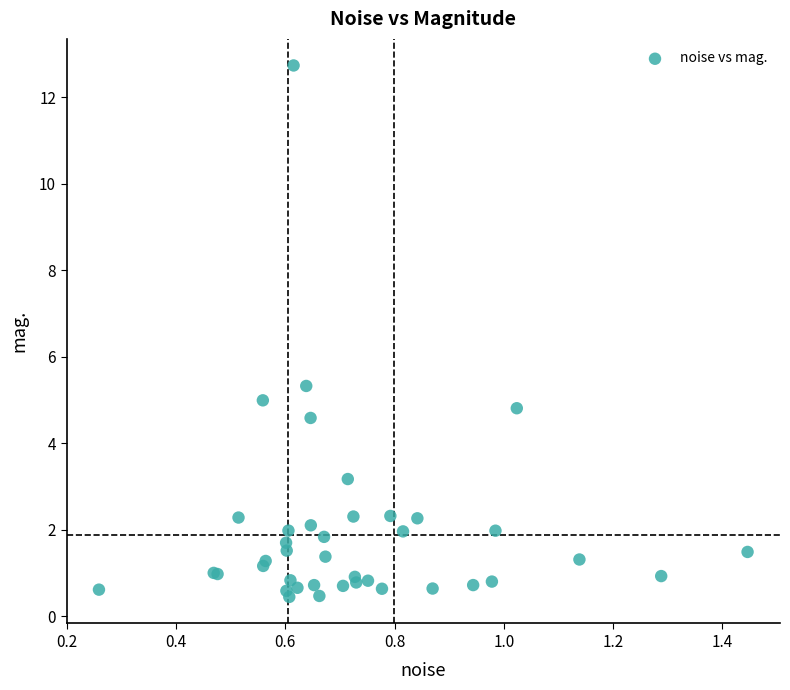

What Y value in the scatter plot is closest to 6?

5.3